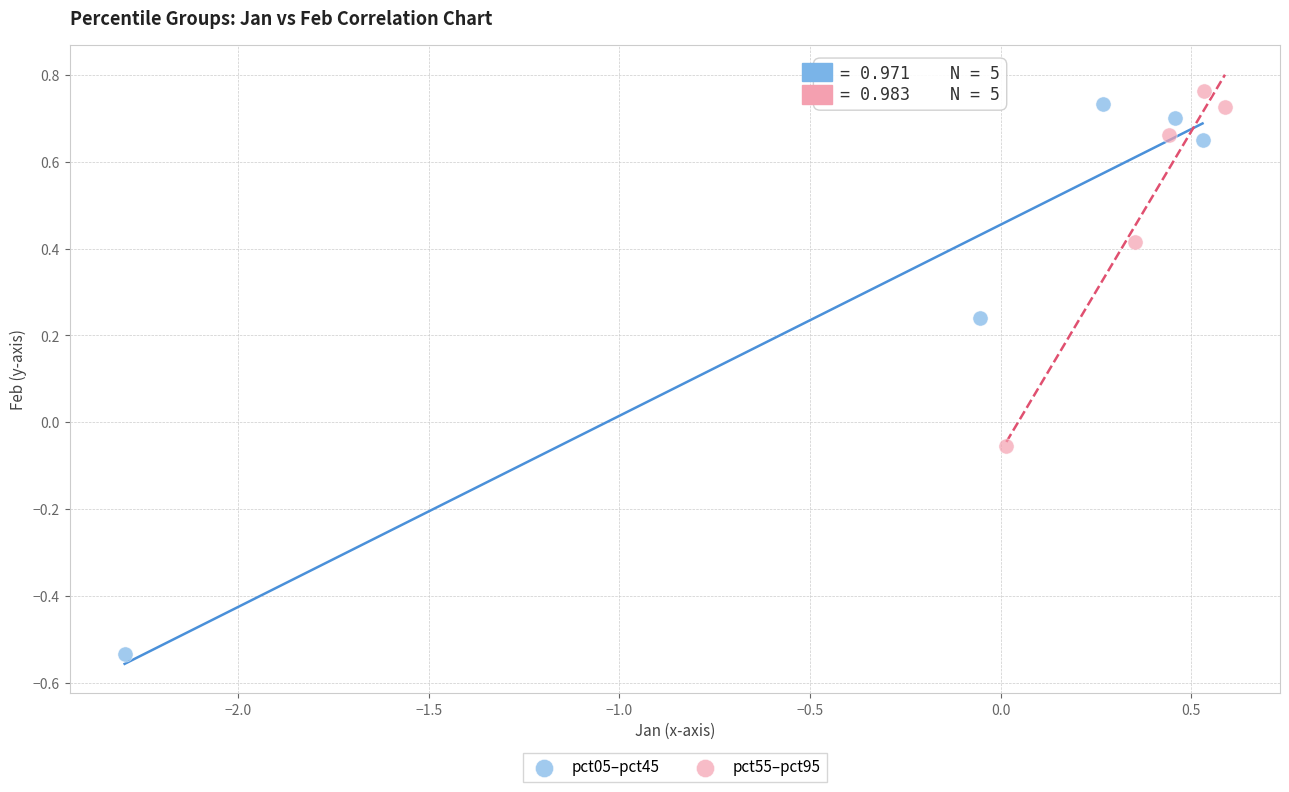

What are all the series names shown in the legend?

pct05–pct45, pct55–pct95